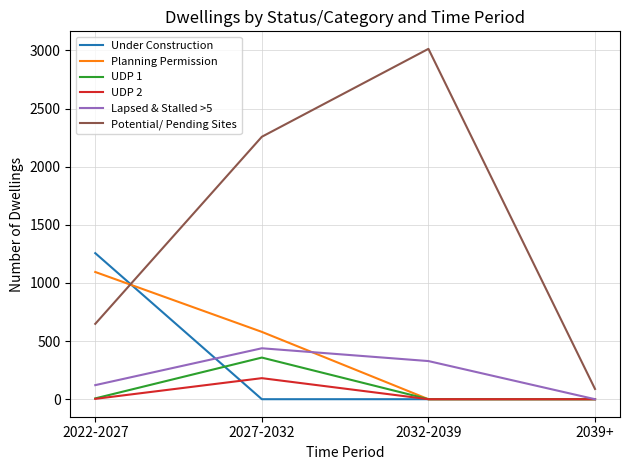

The UDP 1 series shows -175 at 2032-2039. True or false?

False